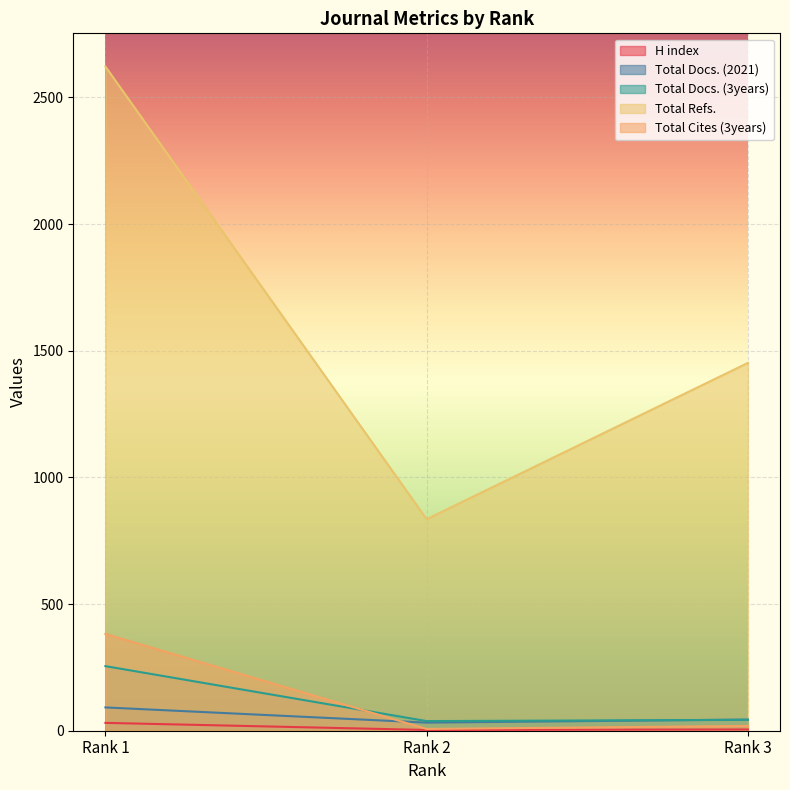

What is the value of the Total Docs. (2021) point at the 1st from the left?

92